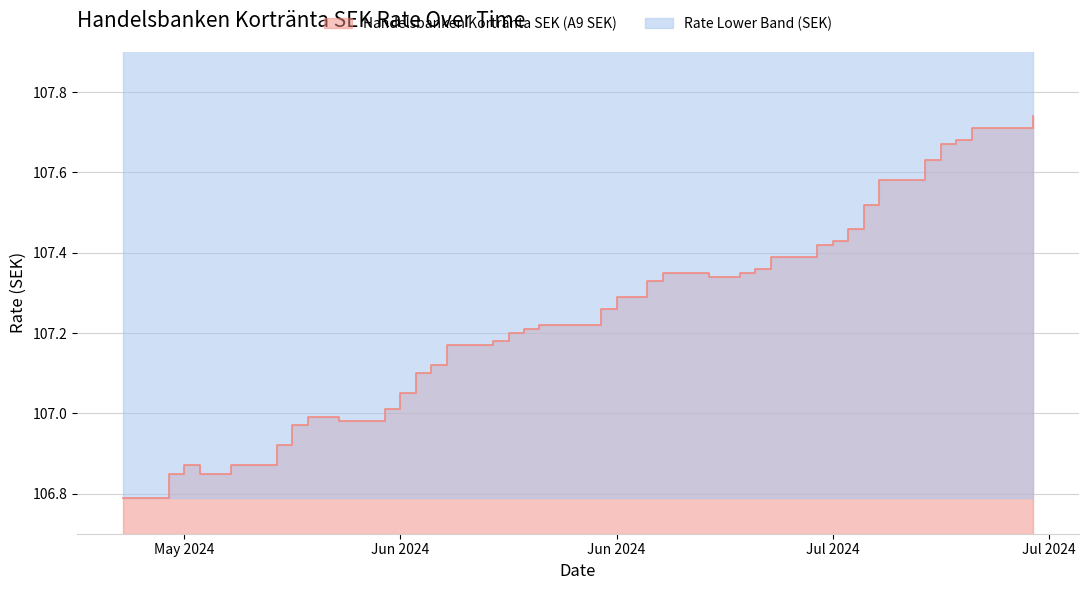

How many data points are above 107?

30